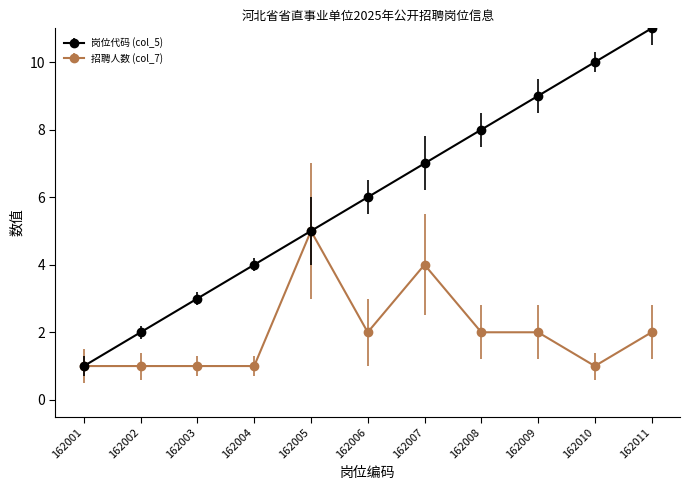

The value of 岗位代码 (col_5) at 162011 is 11. True or false?

True